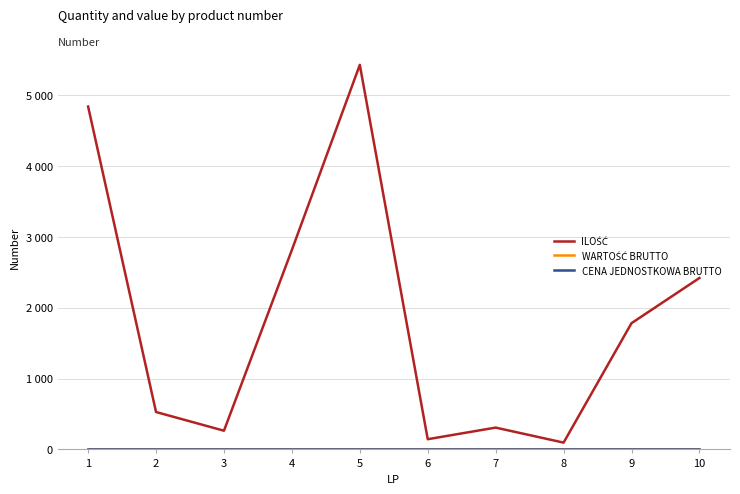

Does the chart display data point markers on the line(s)?

No